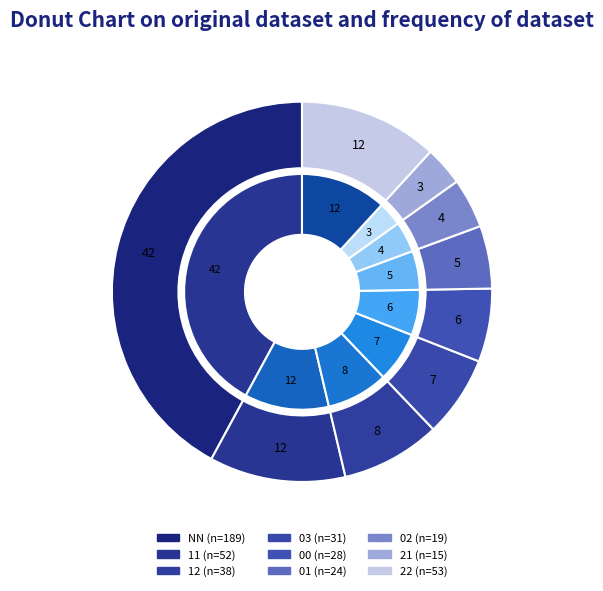

Between 11 and 03, which is larger?

11